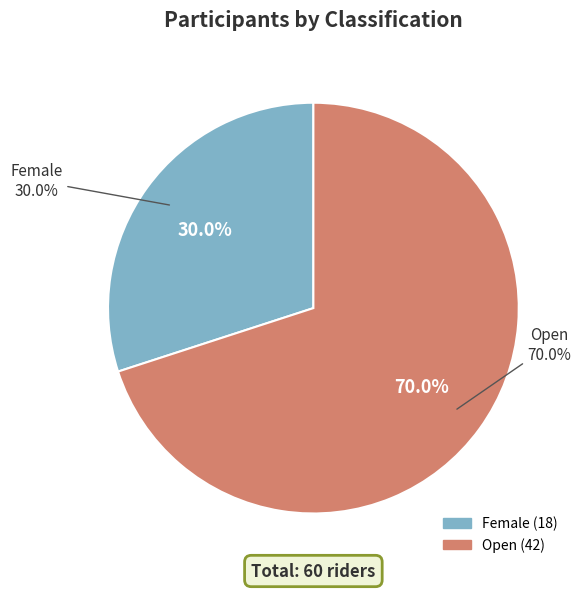

Is it true that Female is 30% of the pie?

True